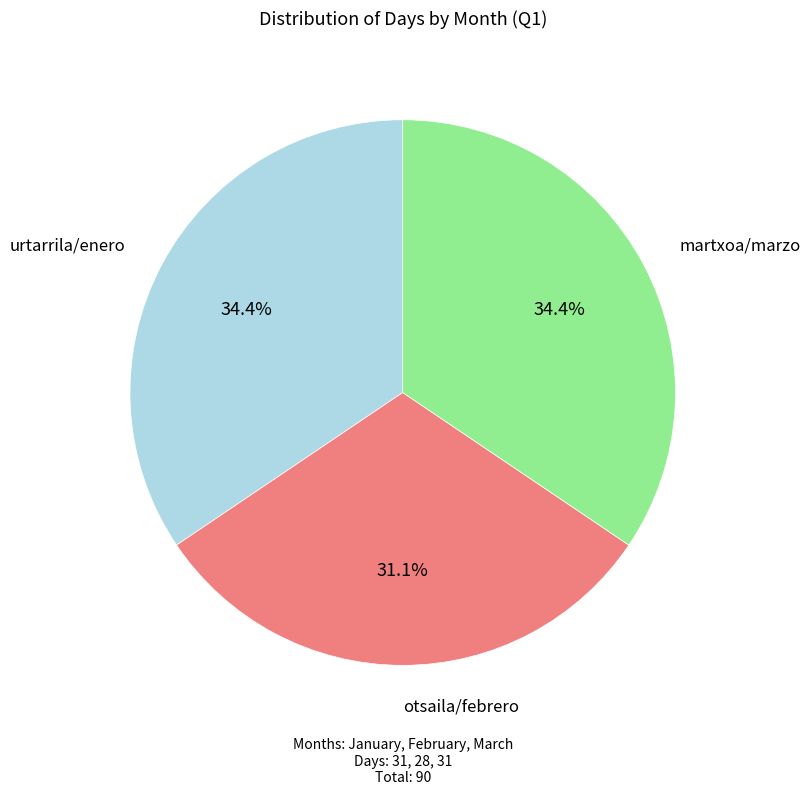

Does any single category account for the majority?

No